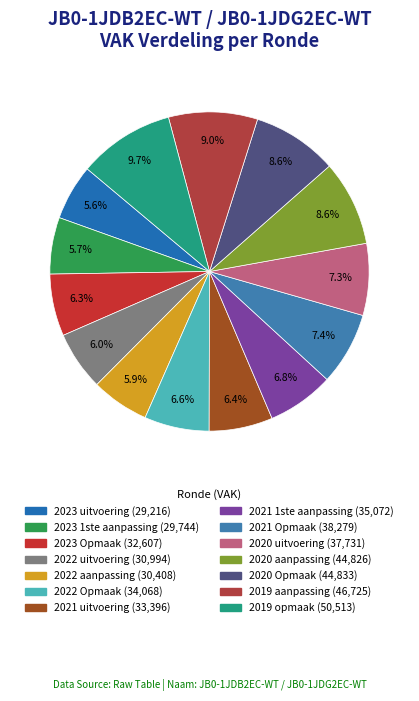

Between 2020 uitvoering and 2020 Opmaak, which is larger?

2020 Opmaak